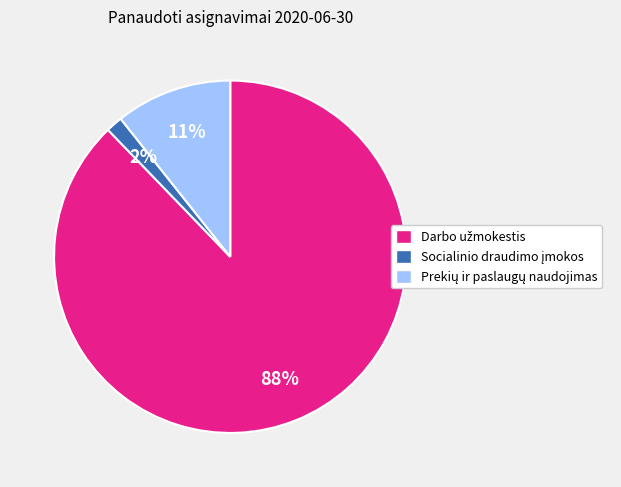

To the nearest percent, what is the average slice percentage?

33%